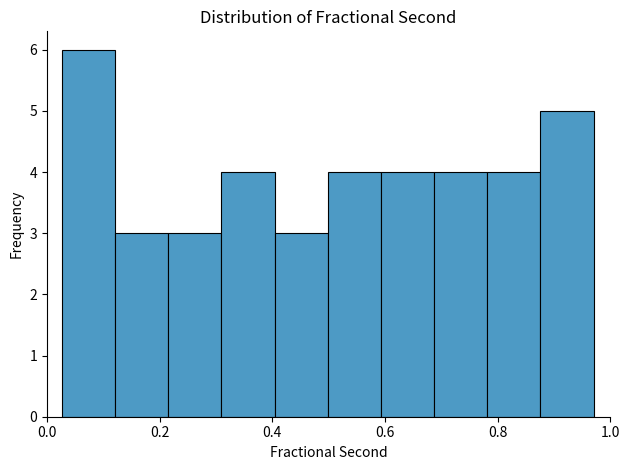

How tall is the bar that spans 0.40 to 0.50 on the x-axis? Neither the bar edges nor the heights are printed on the chart, so give them approximately, as read against the axes.

3